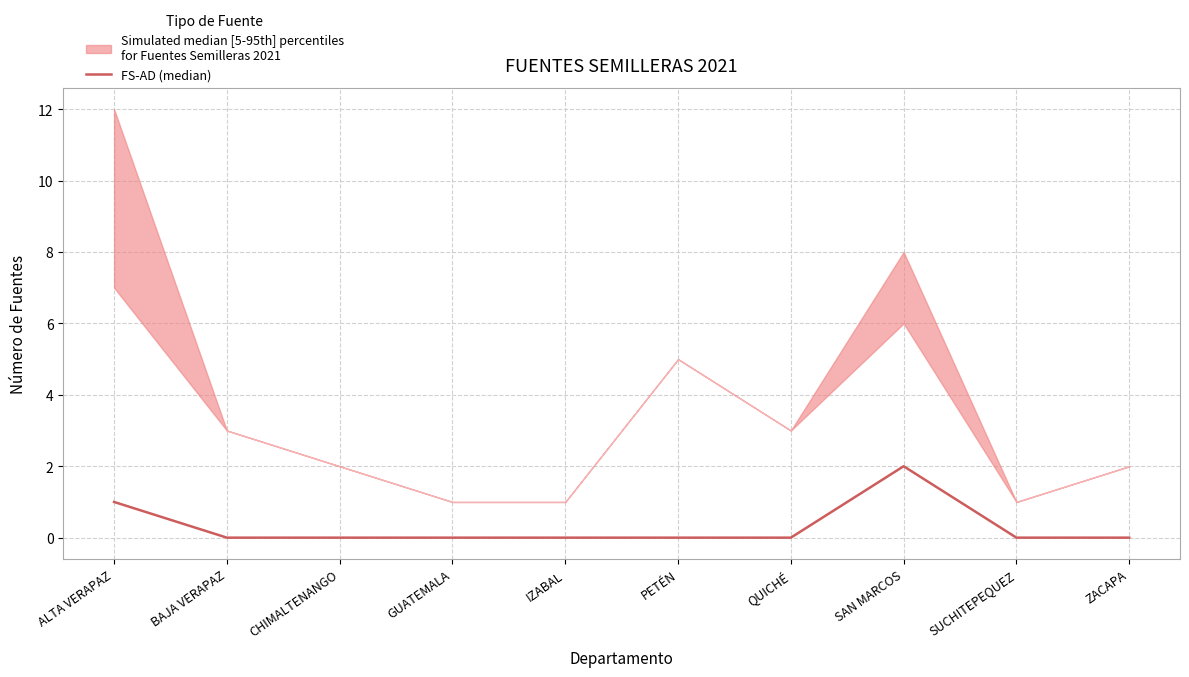

At which category does the data reach its first local peak?

SAN MARCOS